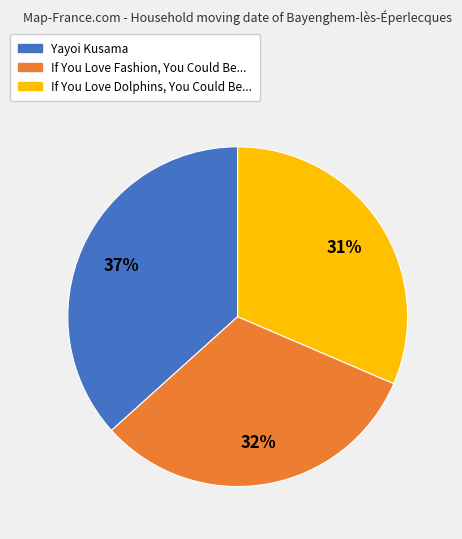

Between If You Love Fashion, You Could Be... and Yayoi Kusama, which is larger?

Yayoi Kusama